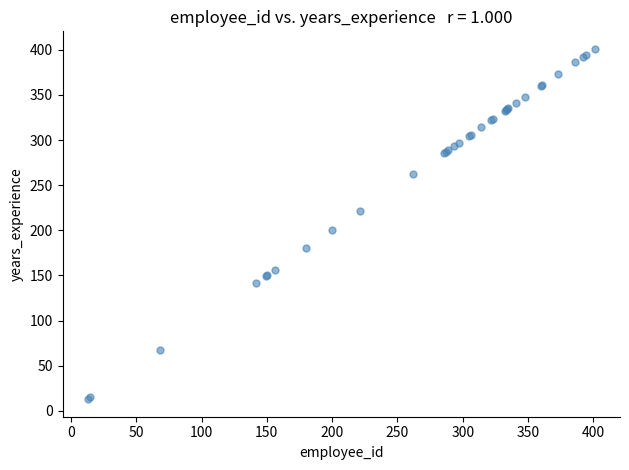

What Y value in the scatter plot is closest to 207?

200